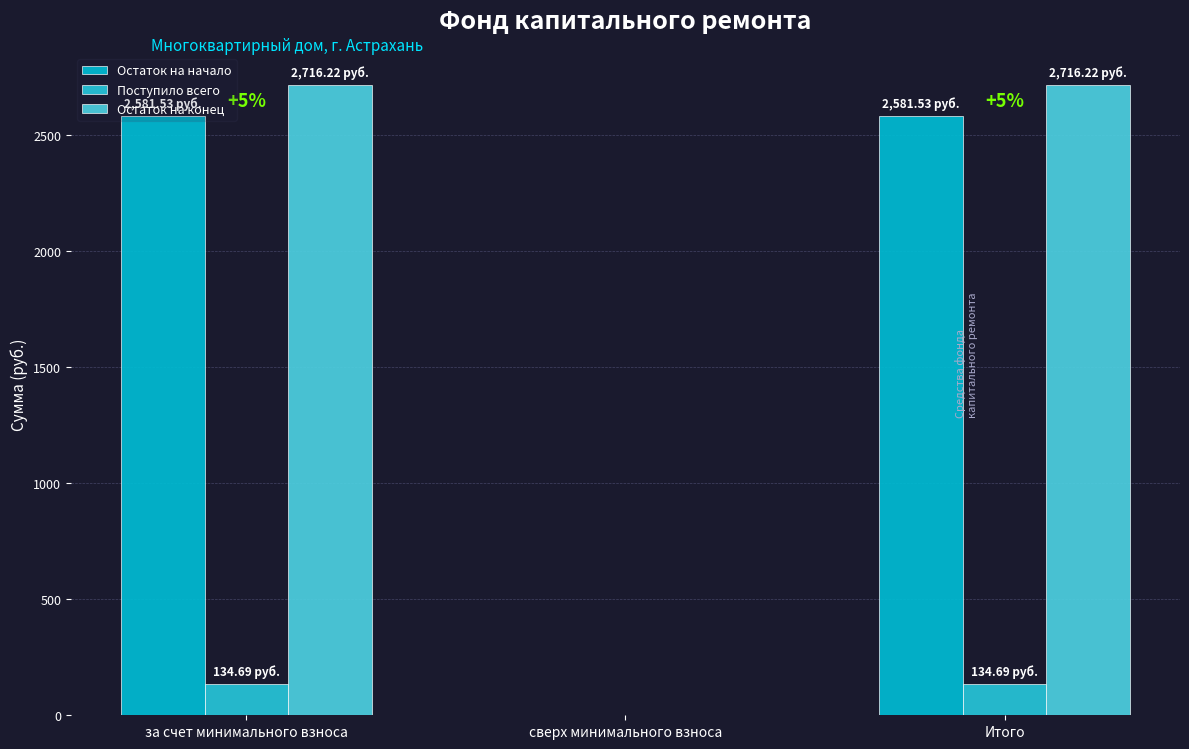

Does the chart contain stacked bars?

No